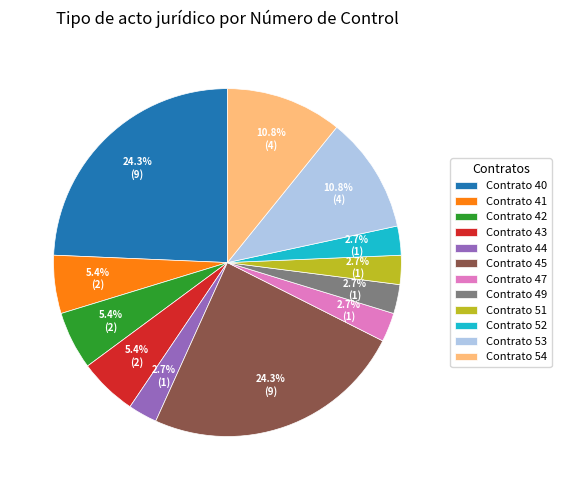

Which has a higher value, Contrato 53 or Contrato 45?

Contrato 45